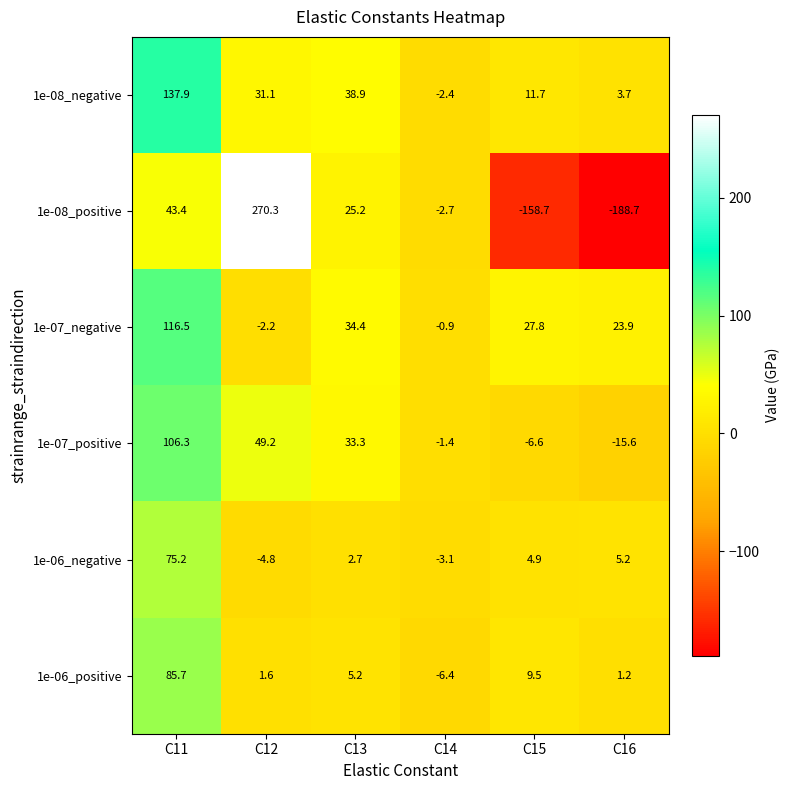

At which label does 1e-06_negative first exceed 4?

C11